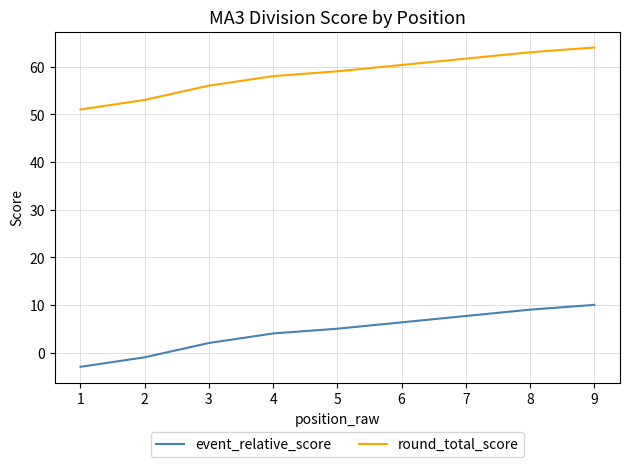

True or false: round_total_score and event_relative_score cross at least once.

False